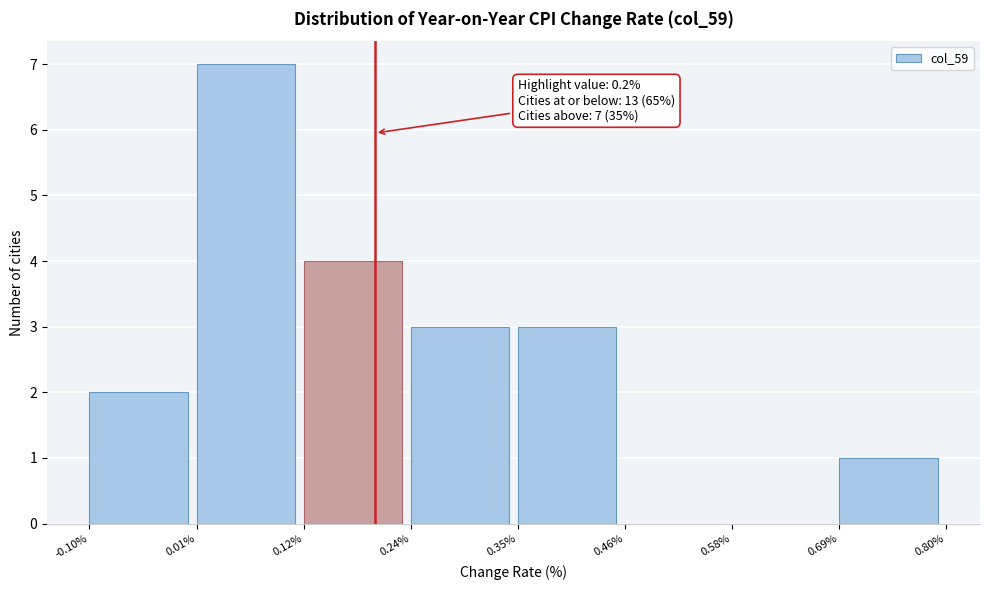

Over which range of the x-axis is the bar tallest?

0.01% to 0.12%